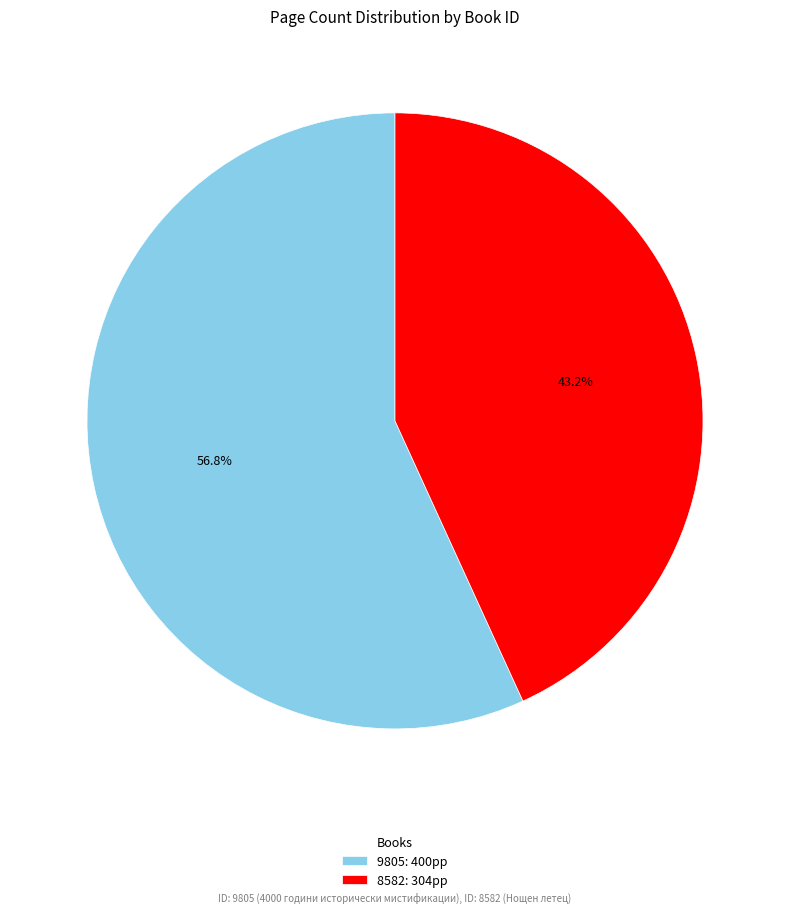

Is the sum of 9805 and 8582 greater than half?

Yes